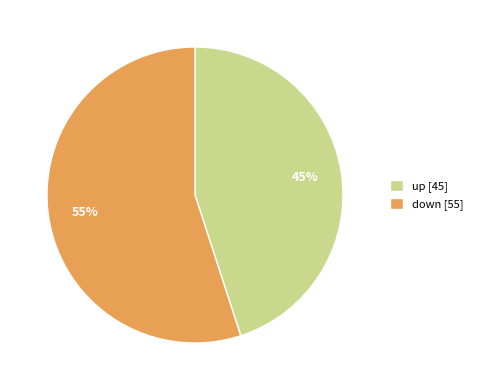

To the nearest percent, what percentage of the pie is up?

45%